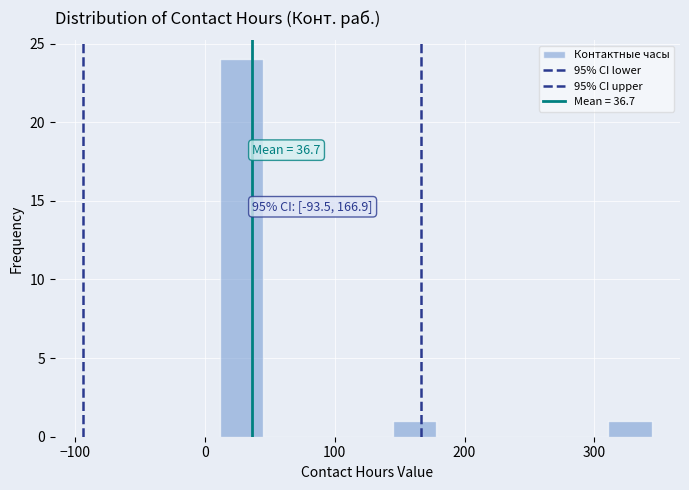

Around what value on the x-axis is the tallest bar? Give the approximate position of its centre, as read against the axis.

30